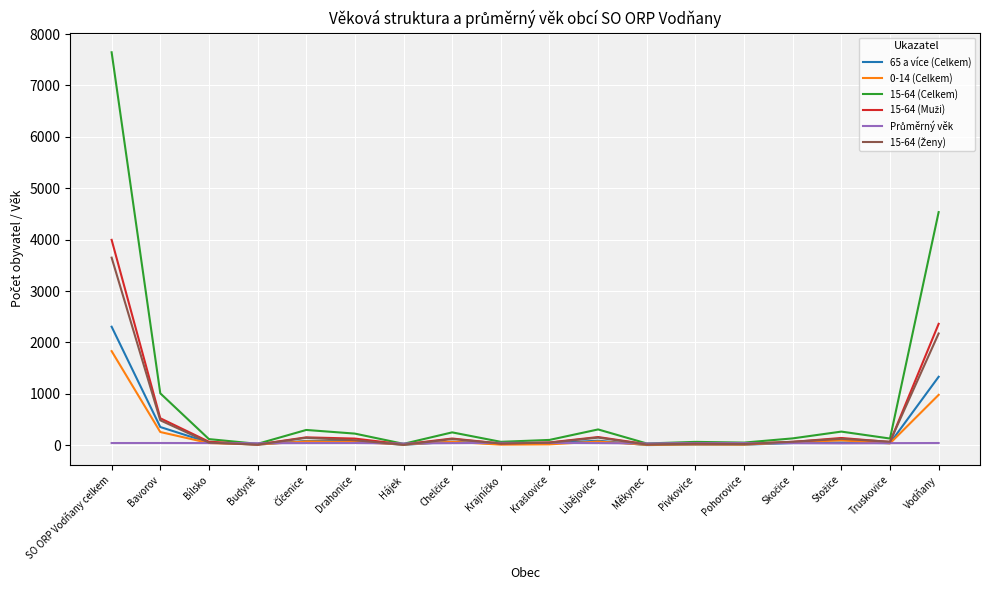

At which category is the sum across all series the highest?

SO ORP Vodňany celkem